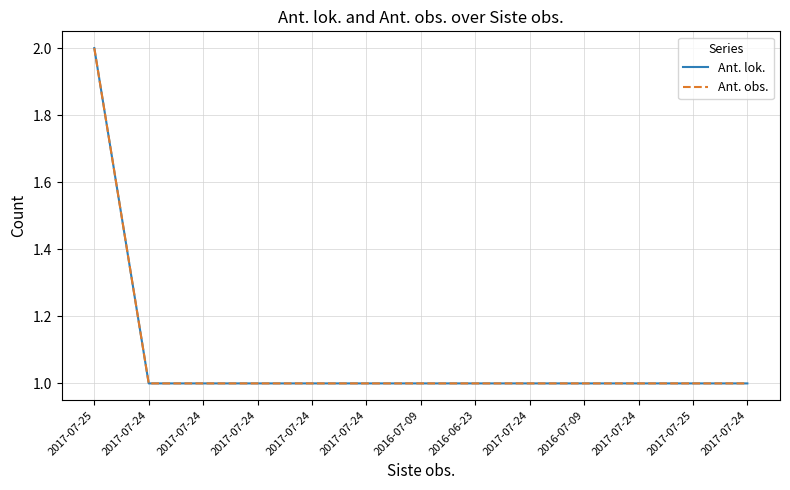

Does the chart have visible grid lines?

Yes